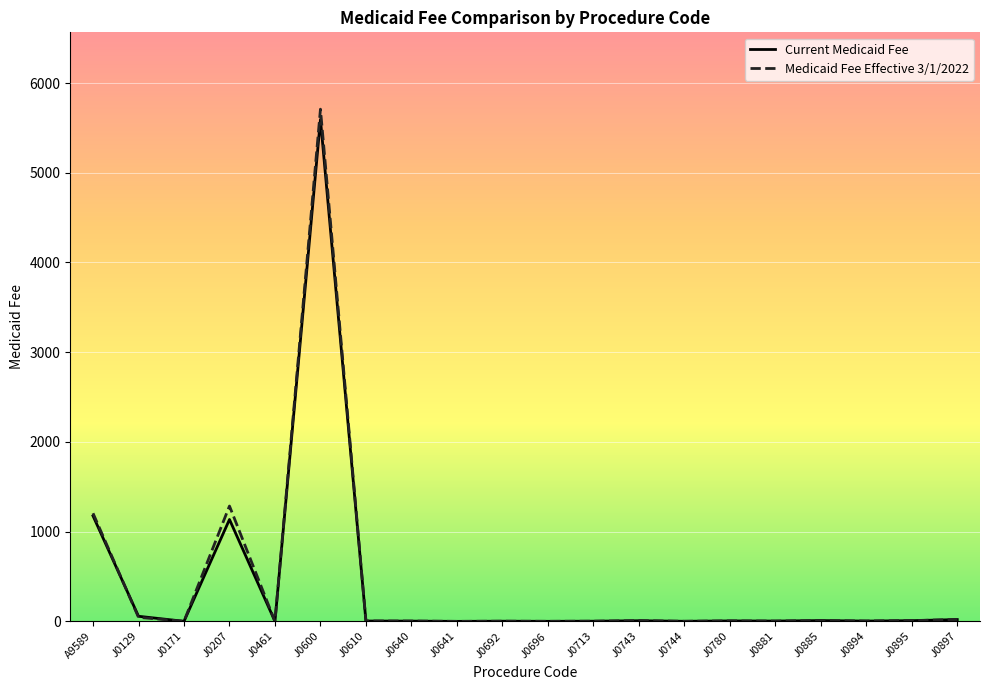

At which label does Medicaid Fee Effective 3/1/2022 reach its peak?

J0600